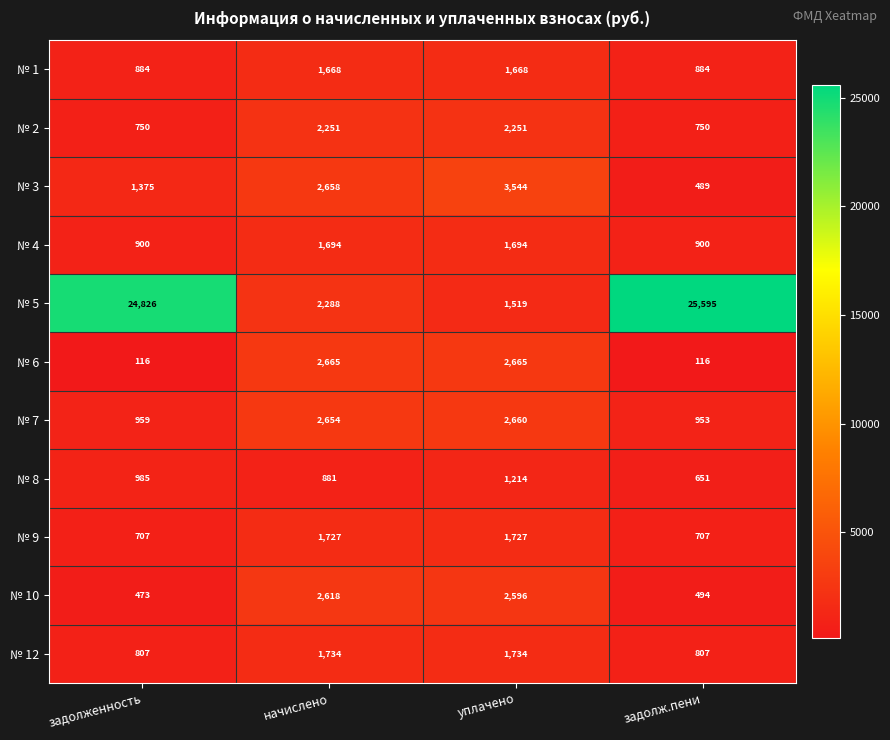

How many distinct data groups are displayed?

11